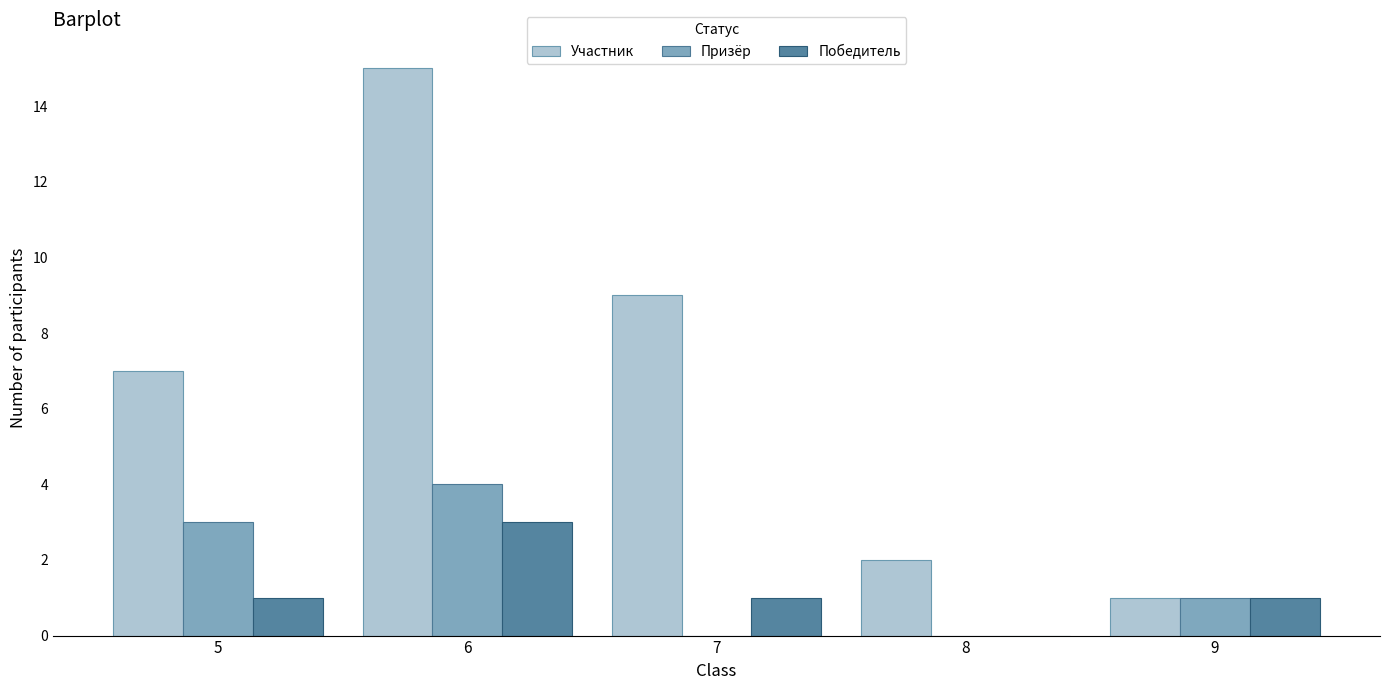

The value of Победитель at 9 is 1. True or false?

True